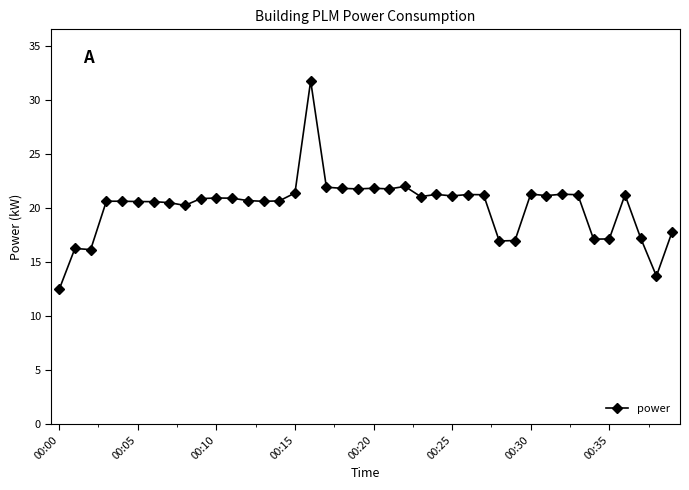

What is the value of the 7th point from the left?

20.6